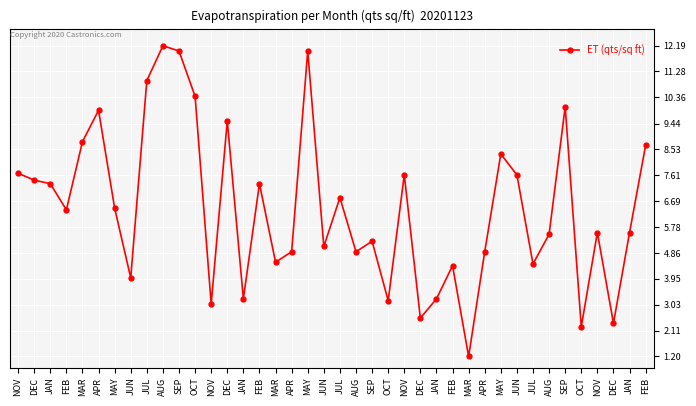

Count the number of data series in this chart.

1